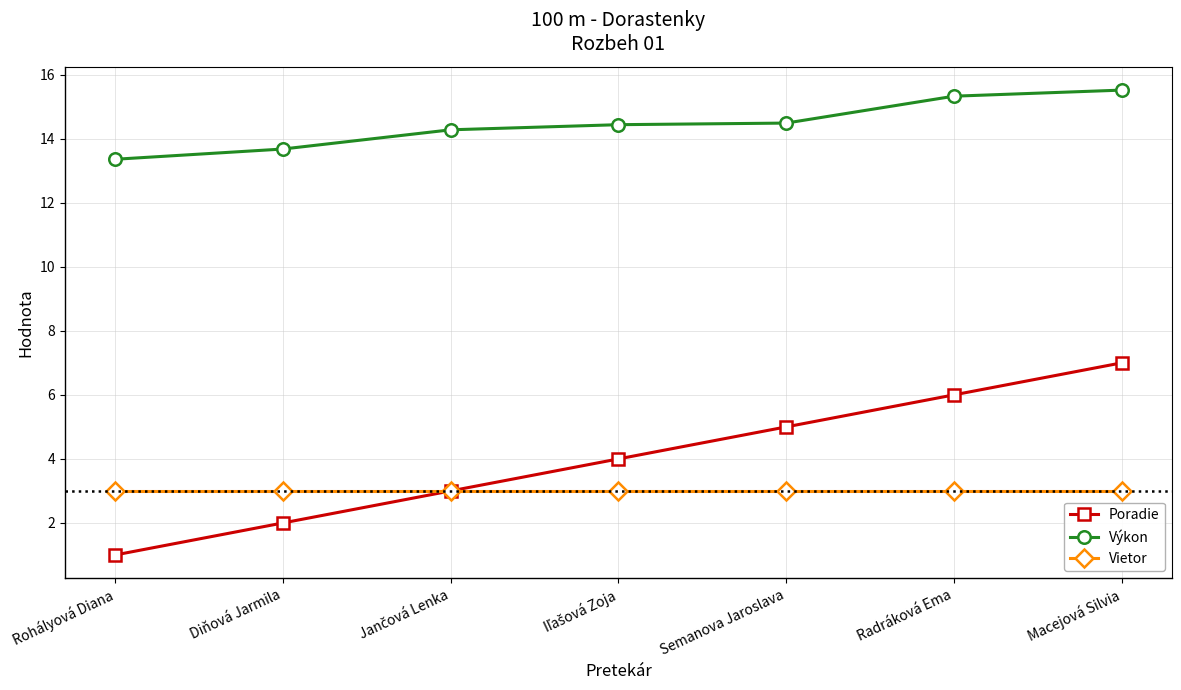

Rank the series at Semanova Jaroslava from lowest to highest value.

Vietor, Poradie, Výkon